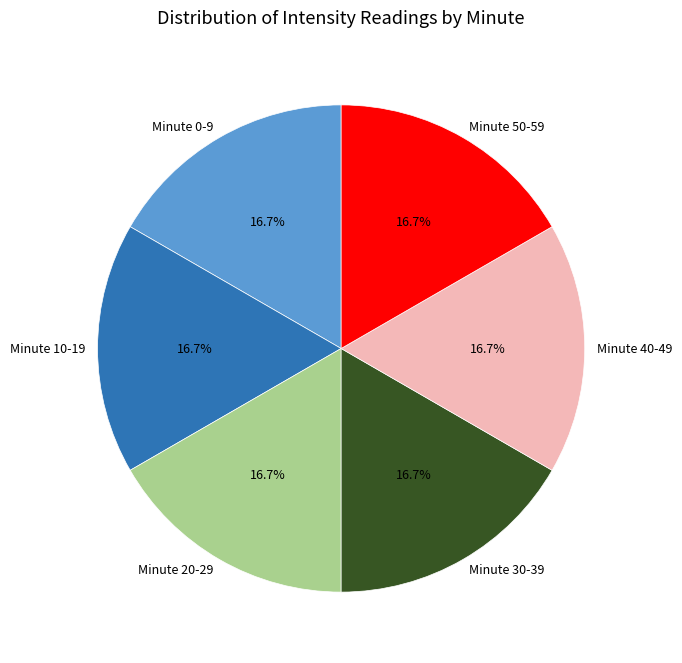

Is there a majority slice in this chart?

No